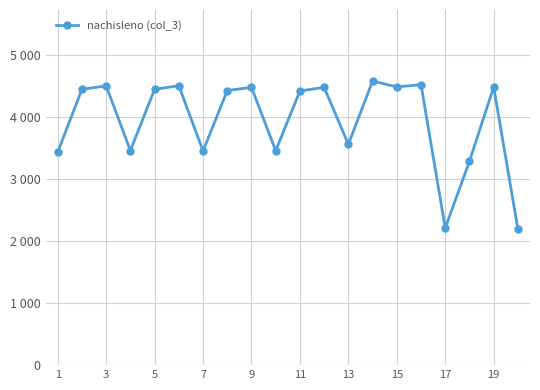

Is this an area chart (filled region under the line)?

No